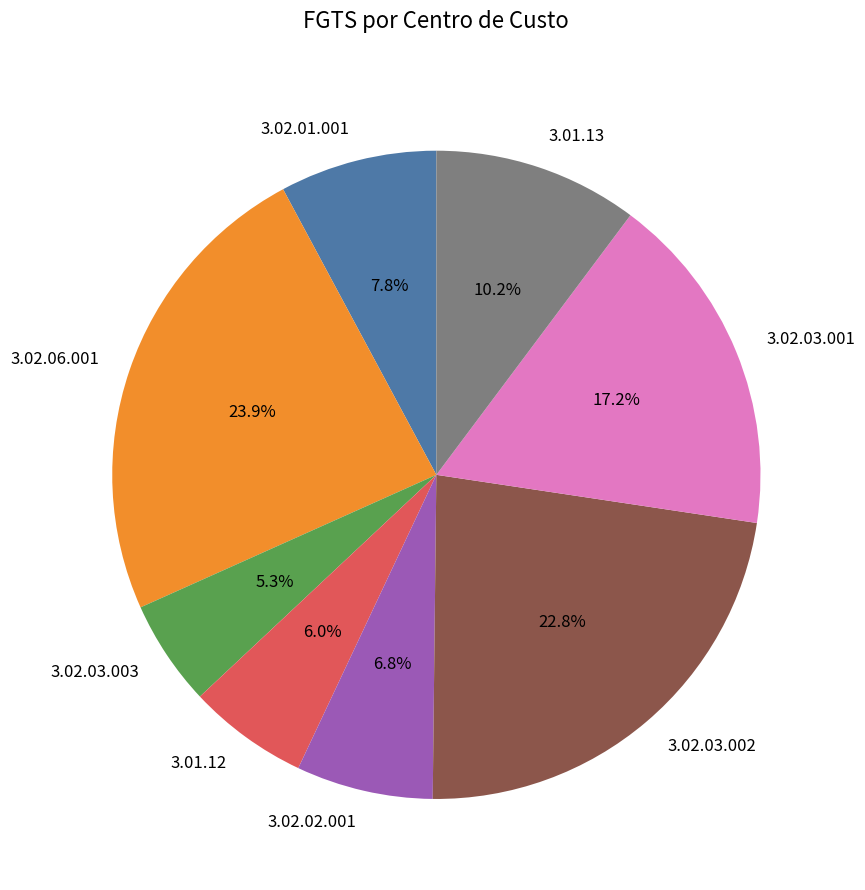

Approximately how many times larger is the value at 3.02.01.001 compared to 3.02.03.001?

0.5